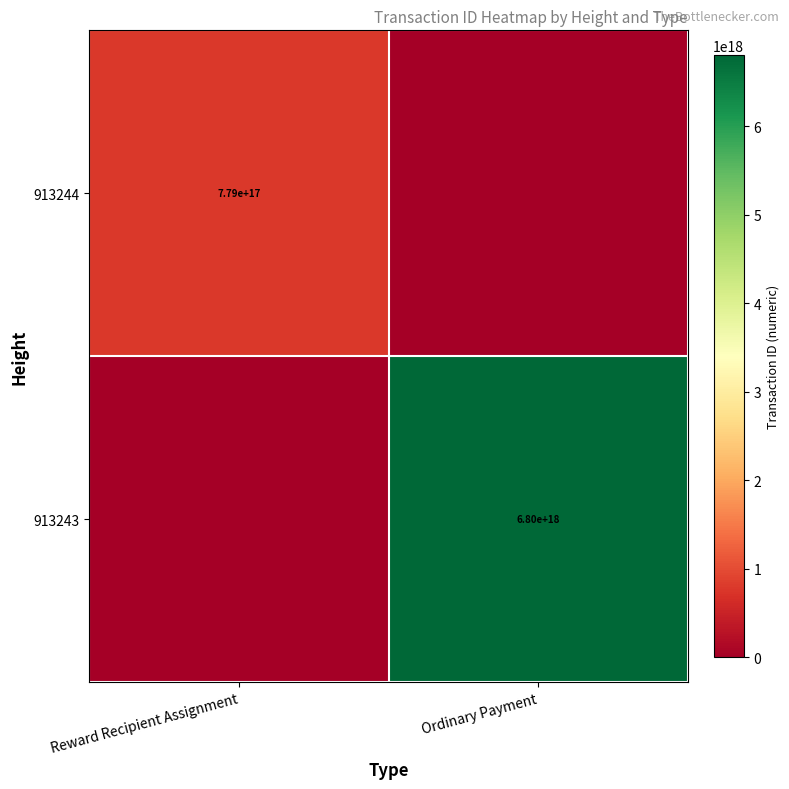

Is it true that 913244 equals 779000000000000000 at Reward Recipient Assignment?

True